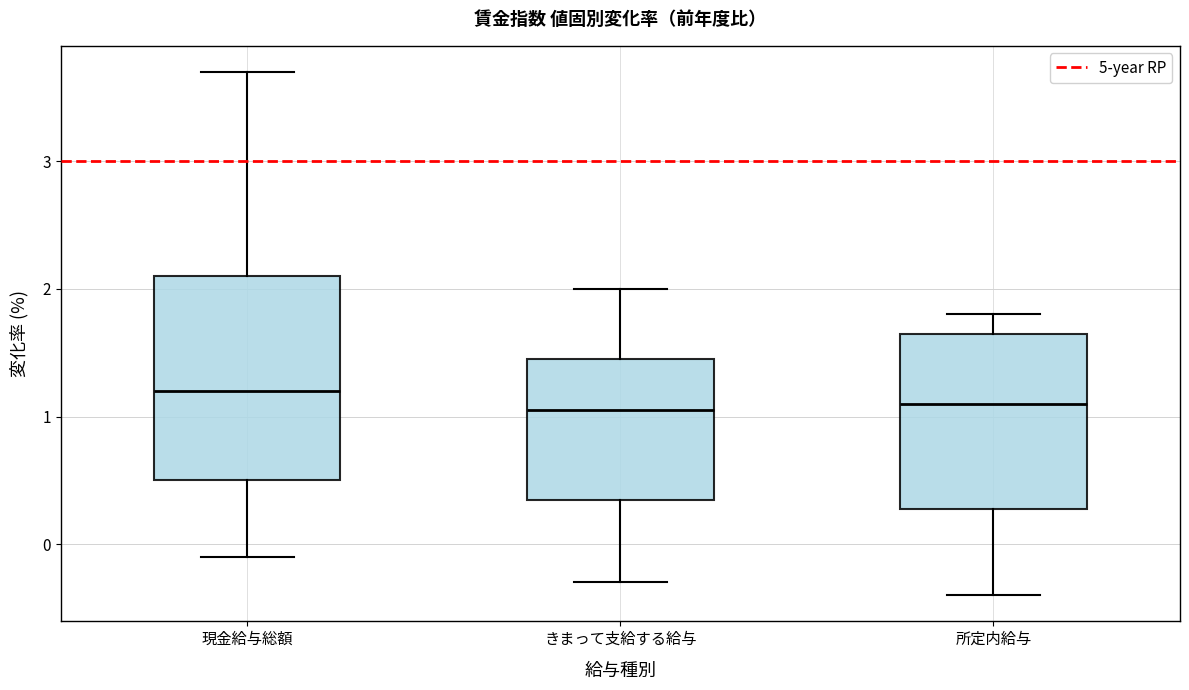

Which box is the tallest, from its lower edge to its upper edge?

現金給与総額